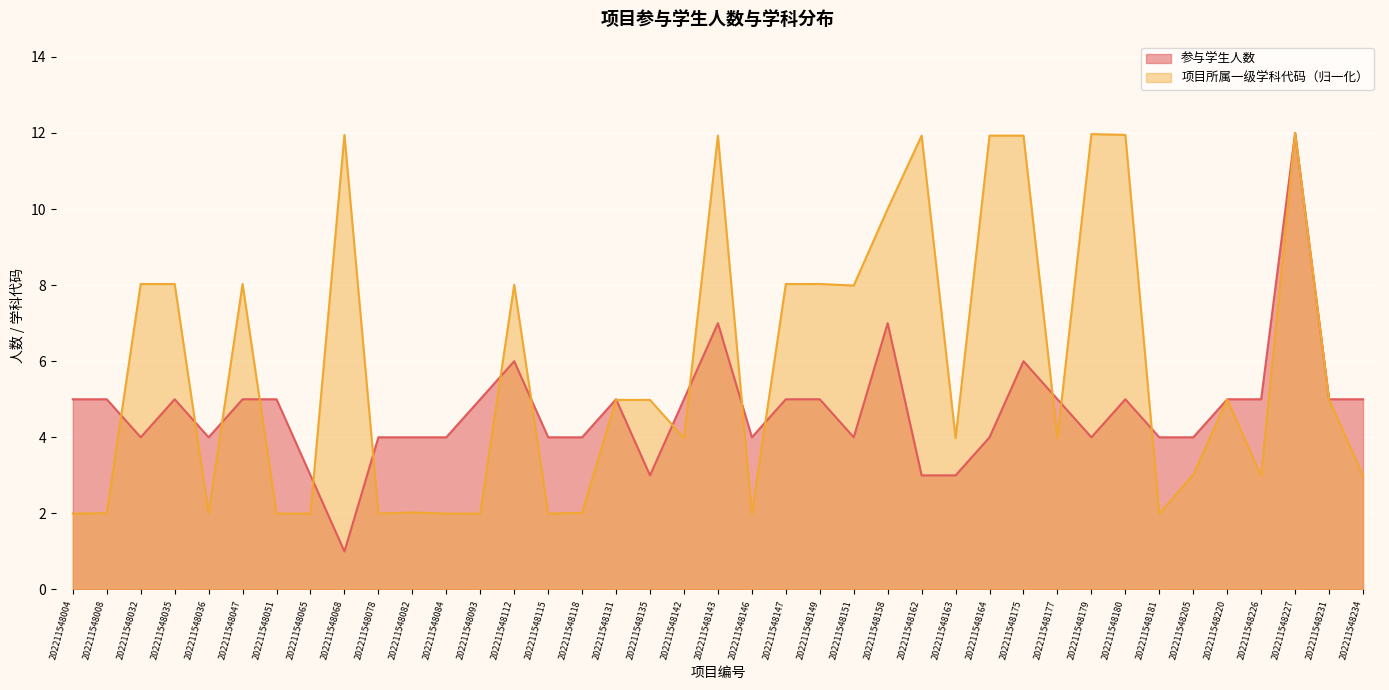

Where is 项目所属一级学科代码 nearest to the value 6?

202211548220